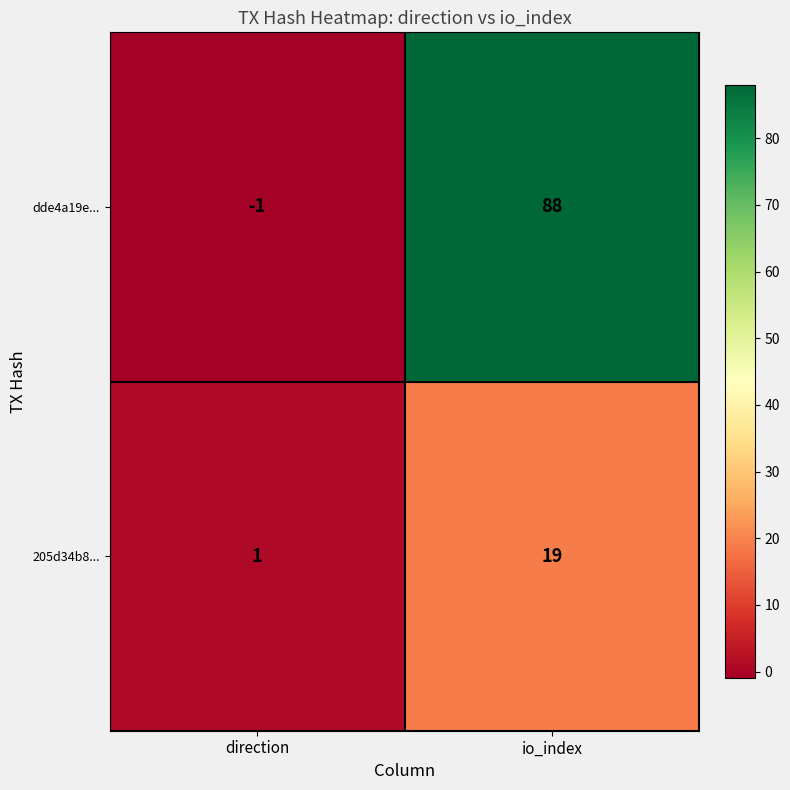

Read the 205d34b8... value at io_index, to the nearest 10.

20